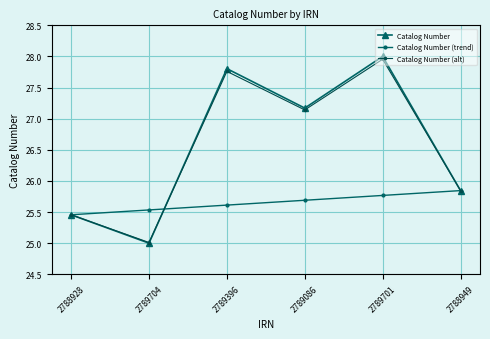

Which series has the widest spread of values?

Catalog Number